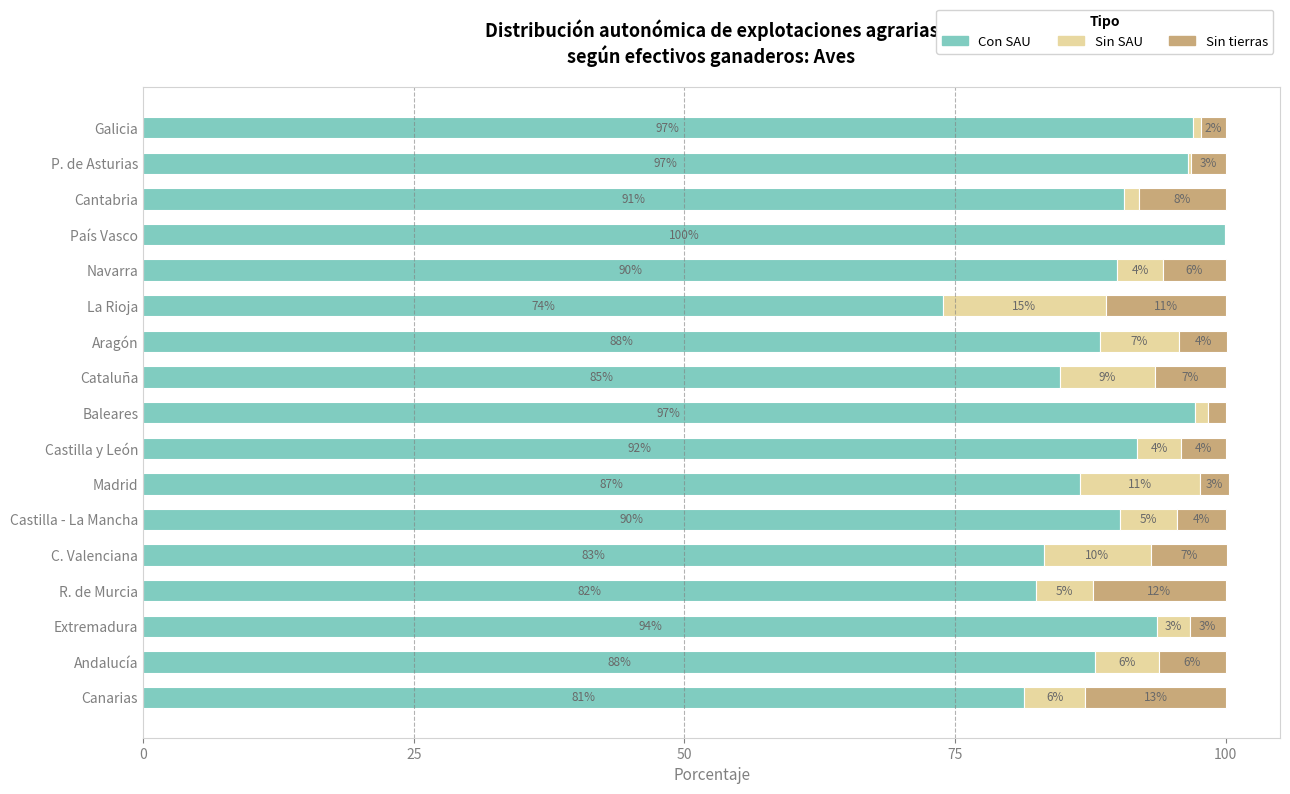

What is the highest value of the Con SAU series?

99.9